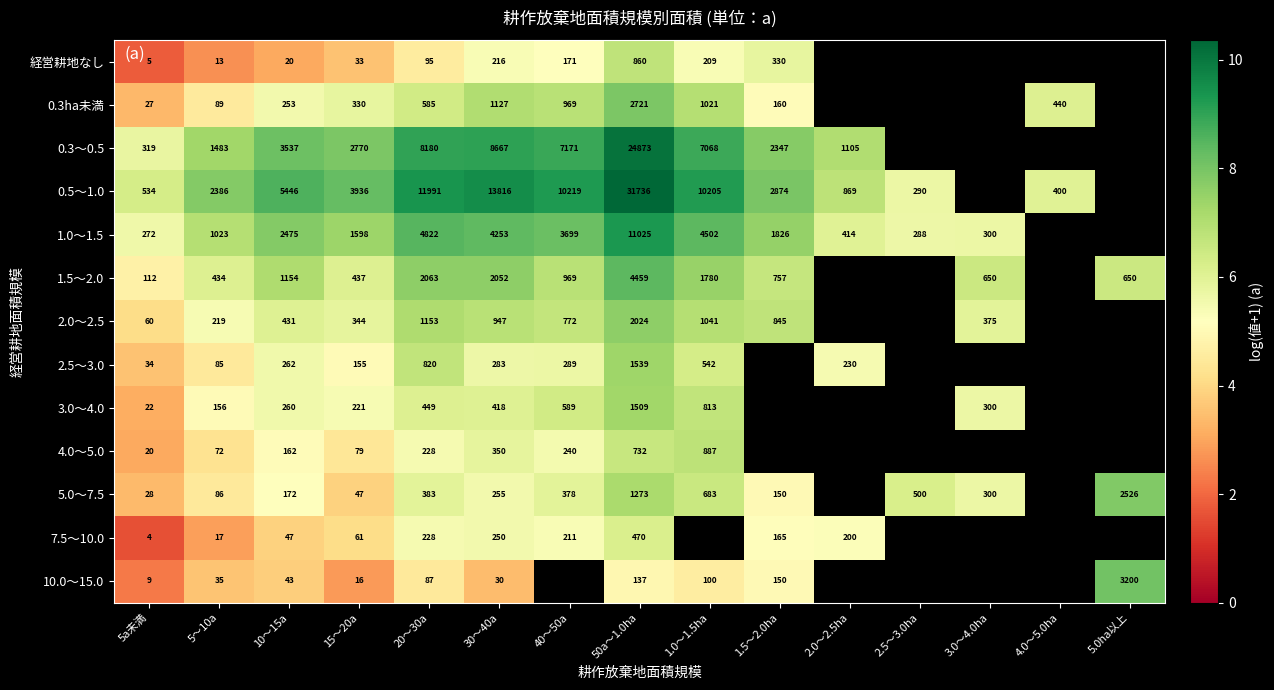

The 2.5～3.0 series shows 5.6 at 10～15a. True or false?

True